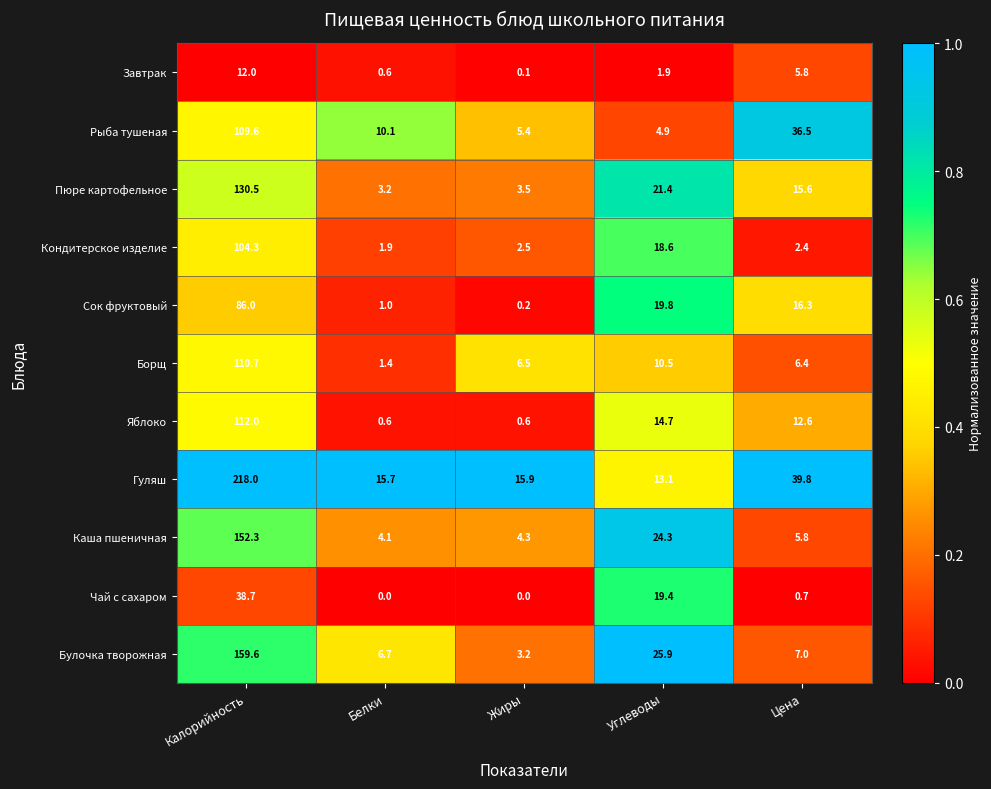

Which label corresponds to the largest value in the chart?

Калорийность